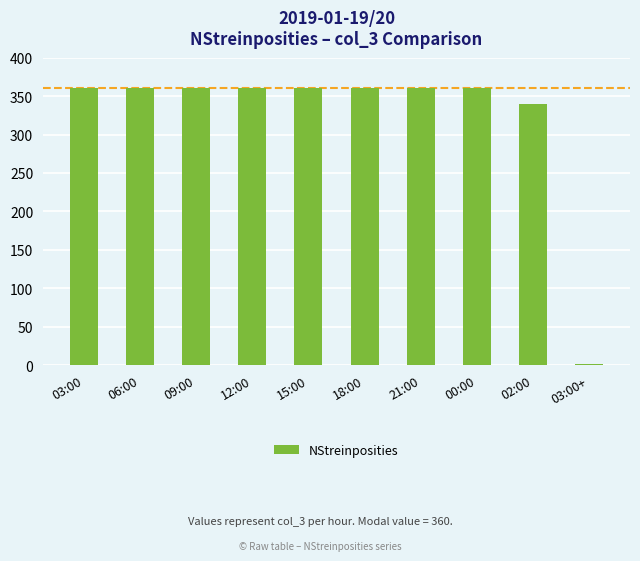

Approximately how many times larger is the value at 06:00 compared to 18:00?

1.0